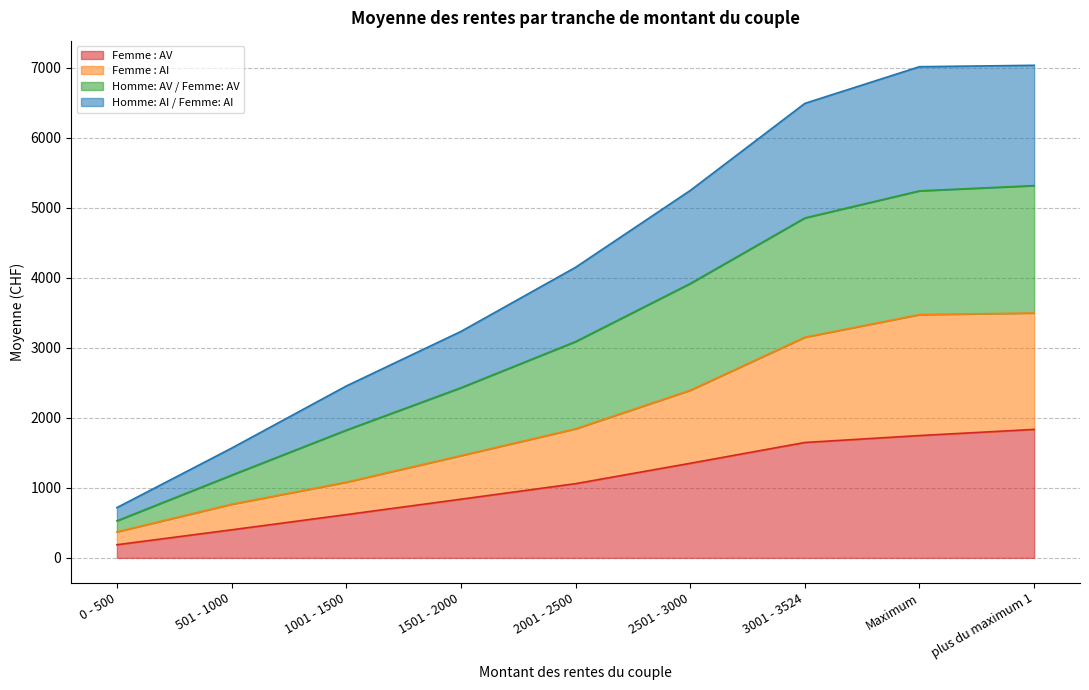

Is the value of Homme: AI / Femme: AI at 501 - 1000 greater than the value of Femme : AV at 2501 - 3000?

No